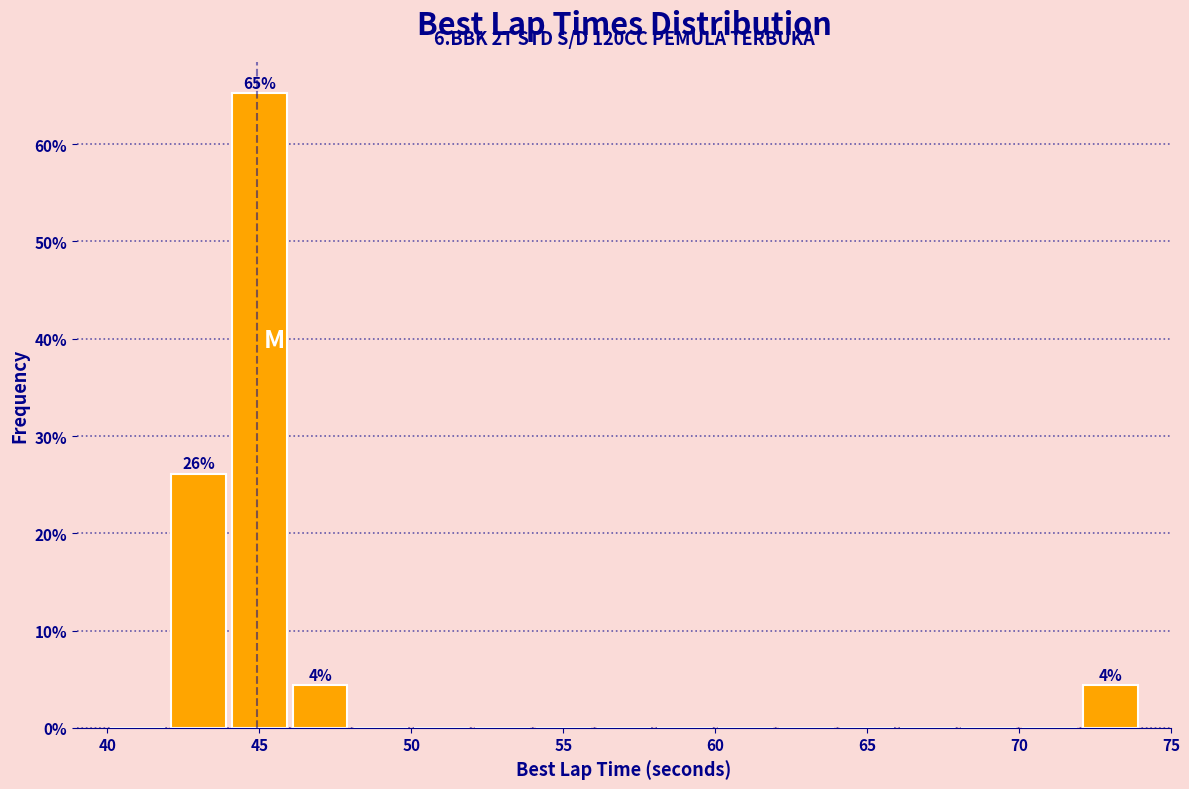

Which range on the x-axis has the tallest bar?

44 to 46